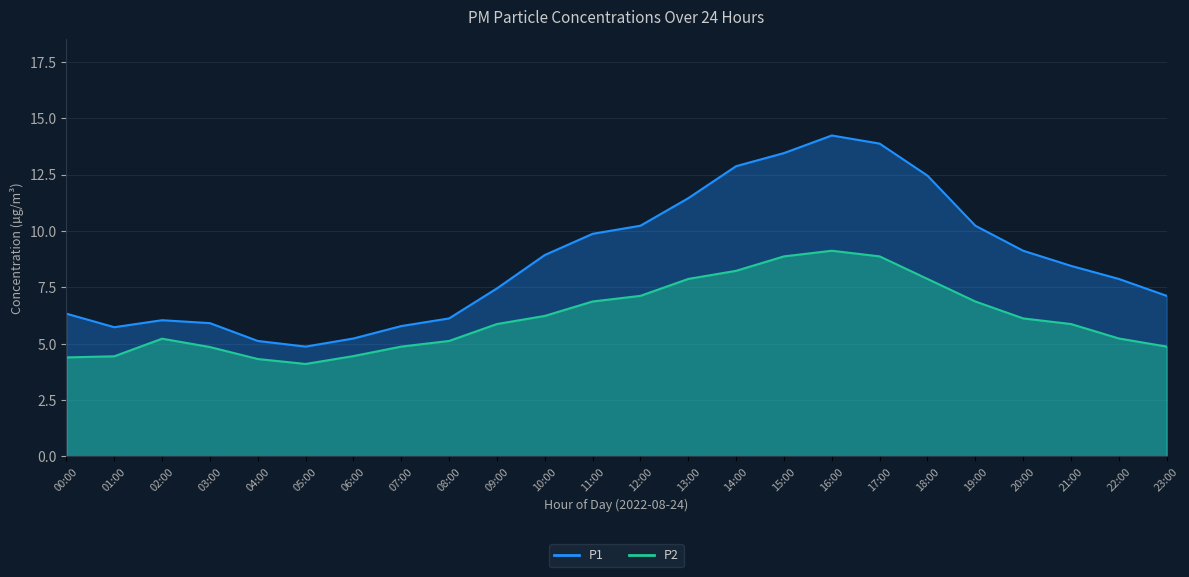

At which label is P1 closest to 9?

10:00